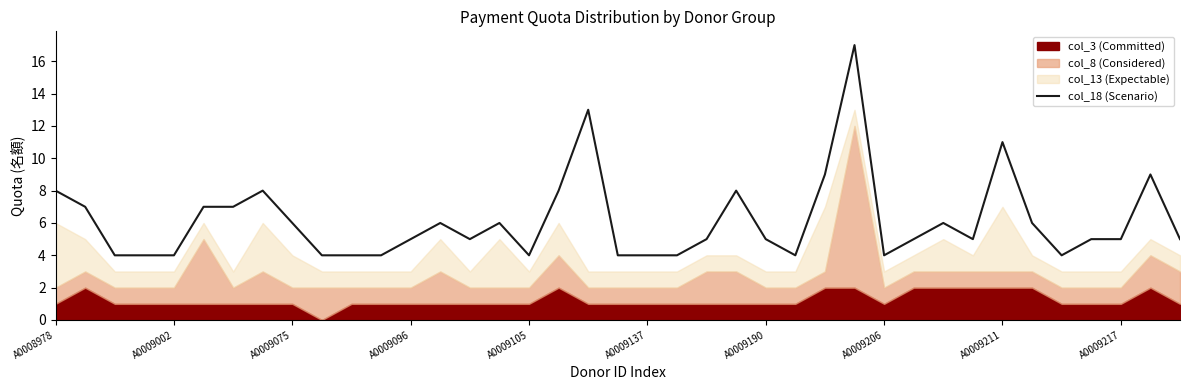

What is the highest value of the col_18 (Scenario) series?

17